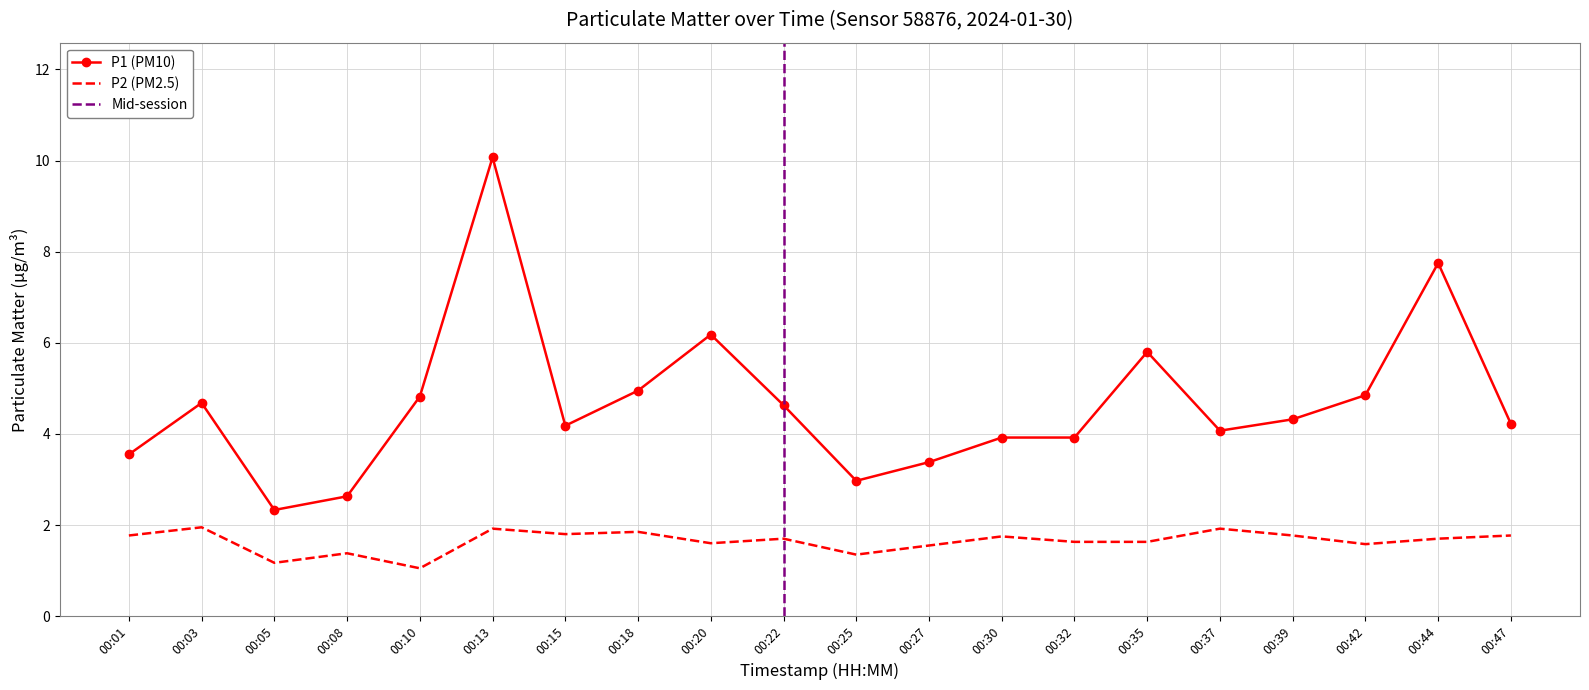

What is the difference between the maximum and second lowest values in the P1 series?

7.4